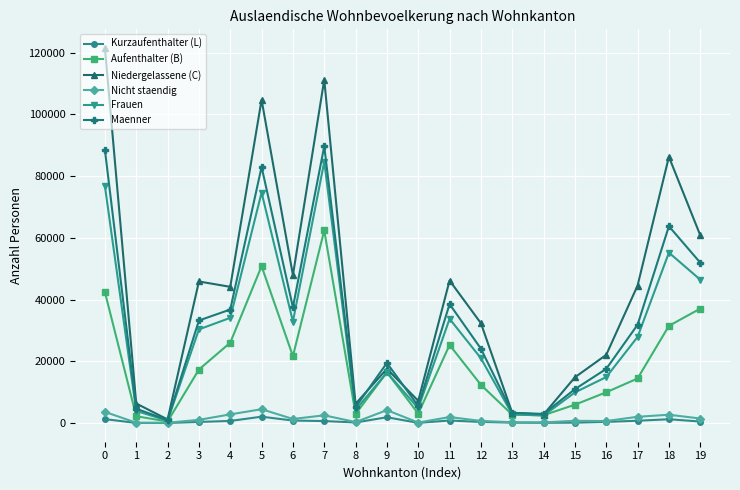

The value of Frauen at 5 is 103522. True or false?

False